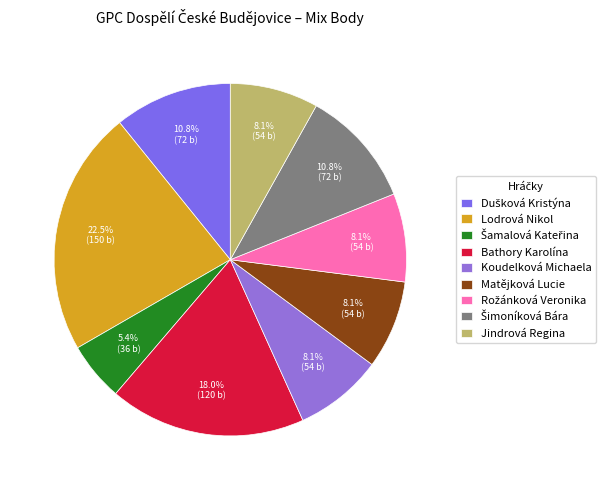

To the nearest percent, what is the difference between the Šamalová Kateřina and Lodrová Nikol slice percentages?

17%